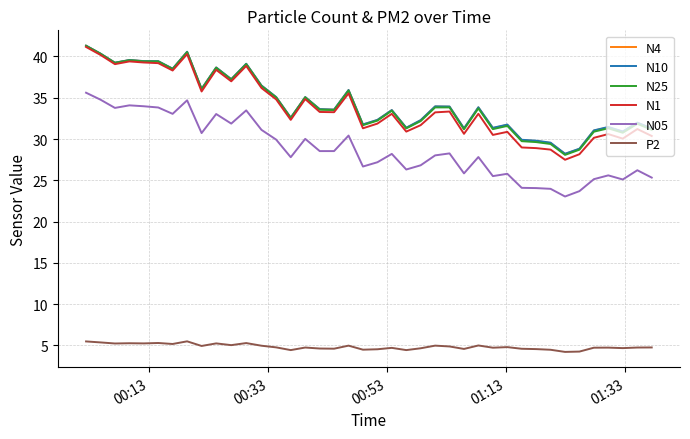

What is the minimum value for N25?

28.1